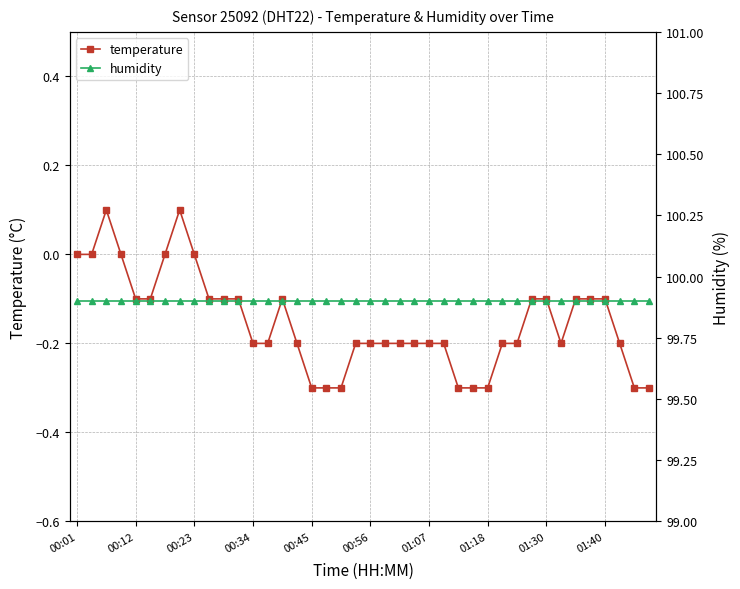

What are all the series names shown in the legend?

temperature, humidity